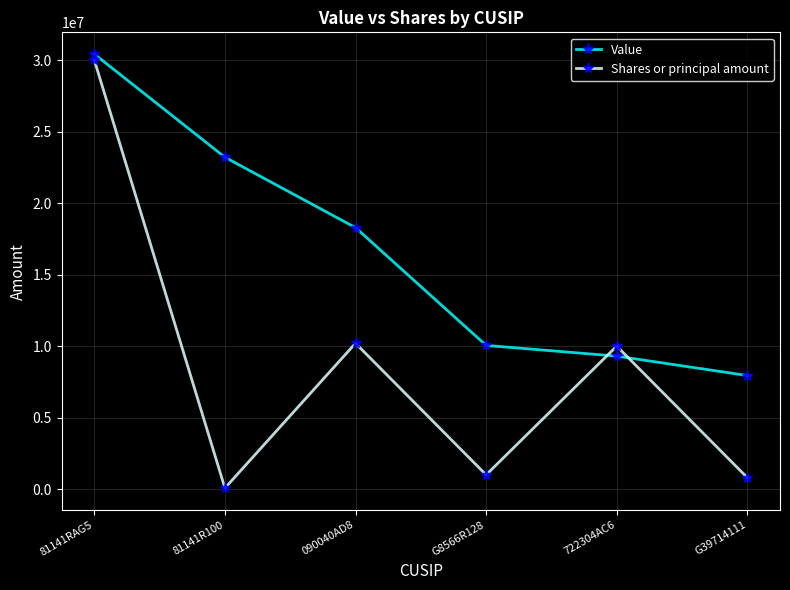

Between which two adjacent categories do Value and Shares or principal amount first intersect?

G8566R128 and 722304AC6